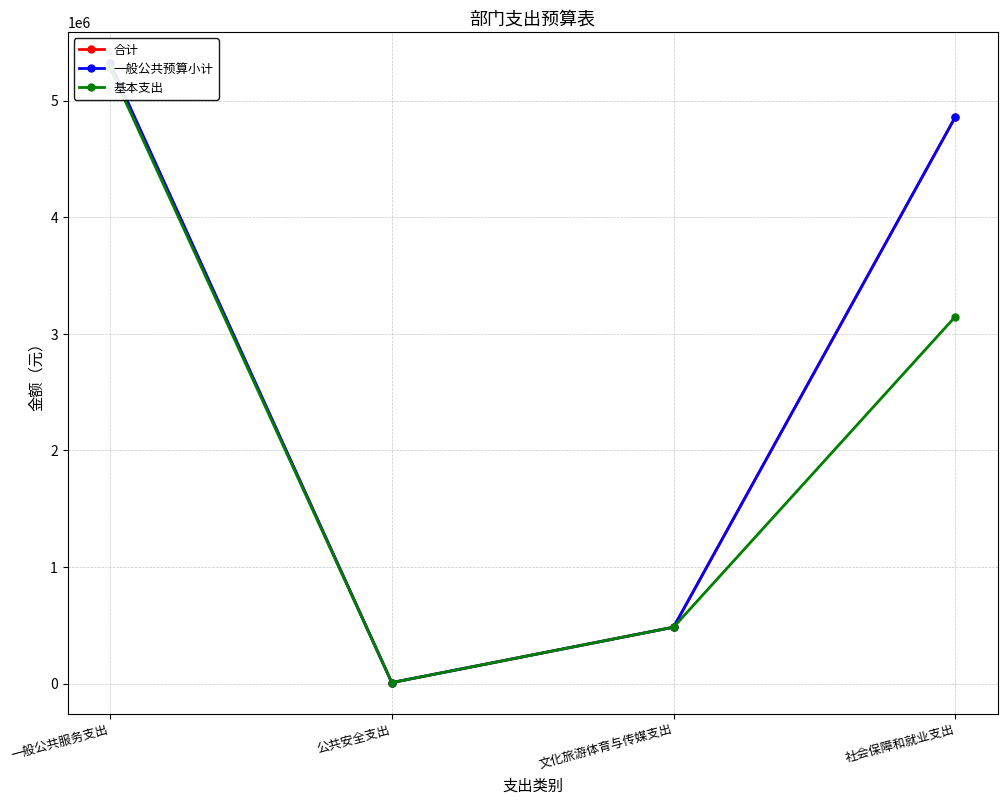

True or false: 合计 and 基本支出 intersect in this chart.

False